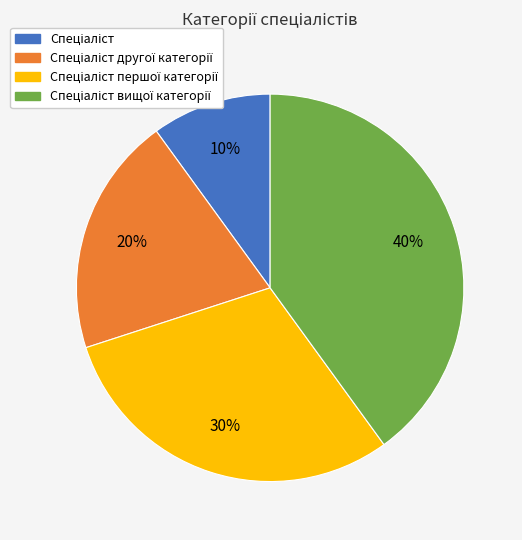

Does any single category account for the majority?

No